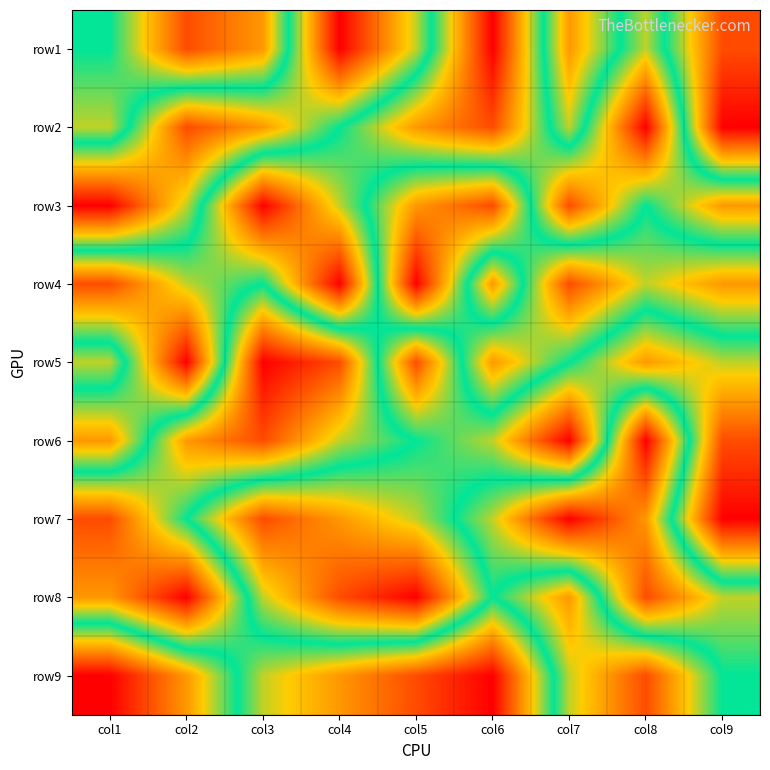

At which category does the chart reach its minimum across all series?

col6